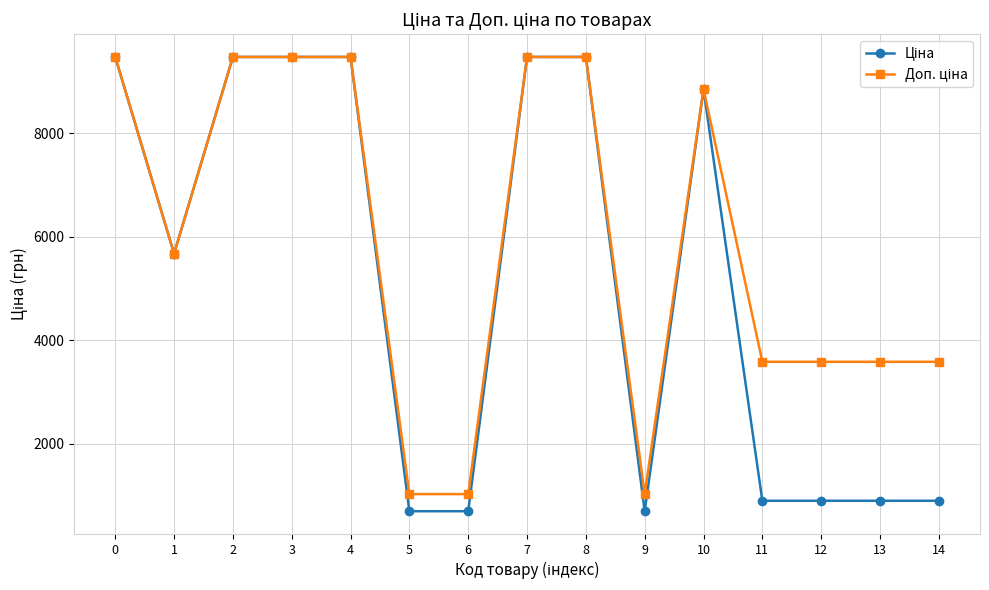

What is the greatest value displayed?

9480.1